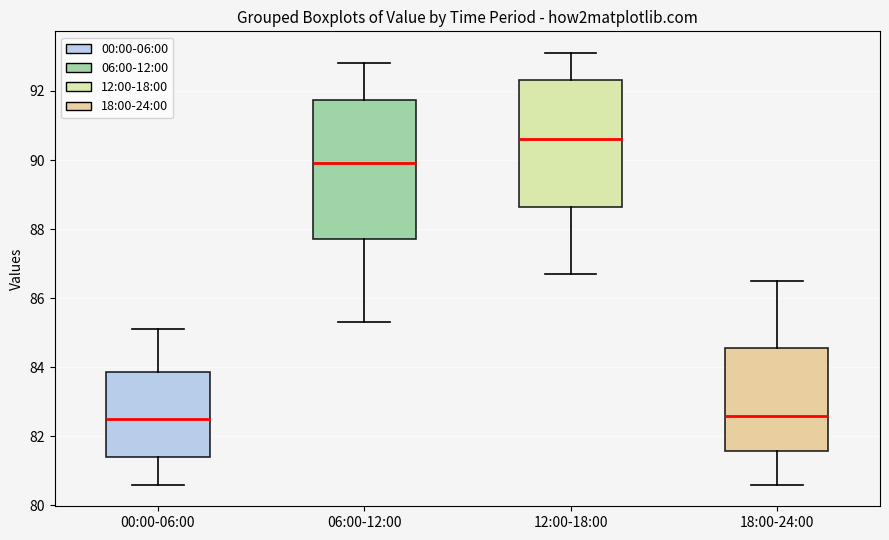

Reading left to right, read every box against the y-axis: the position of its median line, the range the box covers, and the ends of its whiskers. The values are not printed on the chart, so give them approximately, as read against the axis.

00:00-06:00: median 82.6, box 81.4 to 83.8, whiskers 80.6 to 85.2
06:00-12:00: median 90.0, box 87.8 to 91.8, whiskers 85.4 to 92.8
12:00-18:00: median 90.6, box 88.6 to 92.4, whiskers 86.8 to 93.2
18:00-24:00: median 82.6, box 81.6 to 84.6, whiskers 80.6 to 86.6